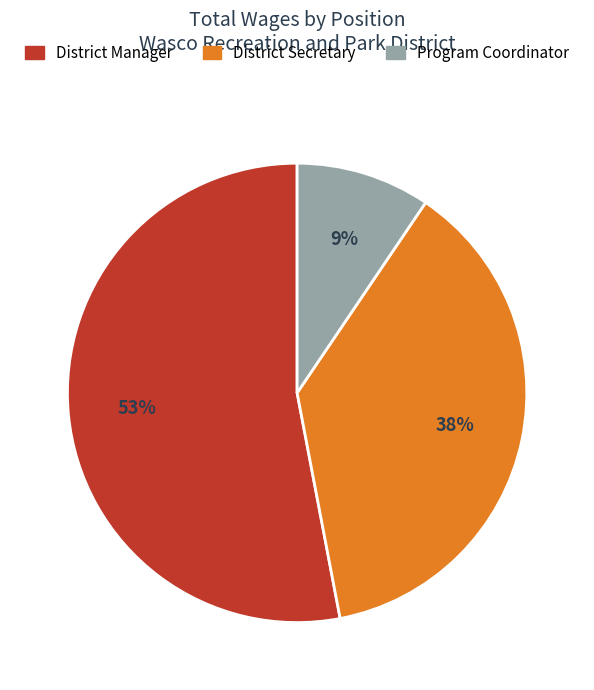

Between Program Coordinator and District Manager, which is larger?

District Manager